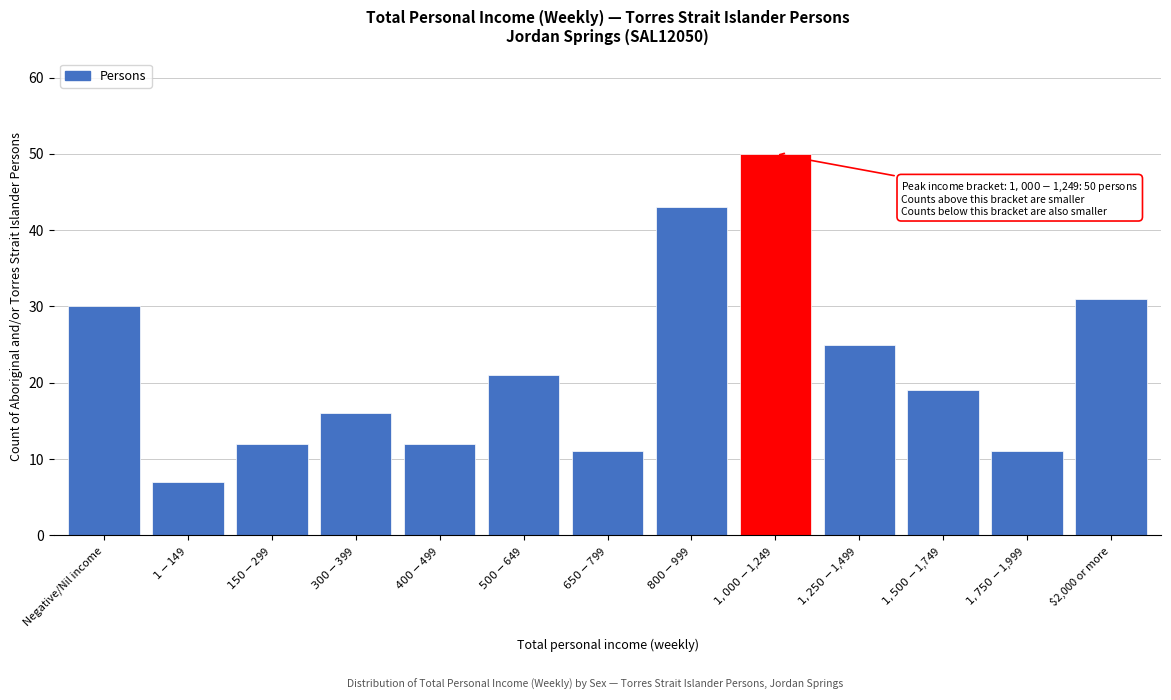

Reading left to right, transcribe all the data shown in this chart.

30	7	12	16	12	21	11	43	50	25	19	11	31